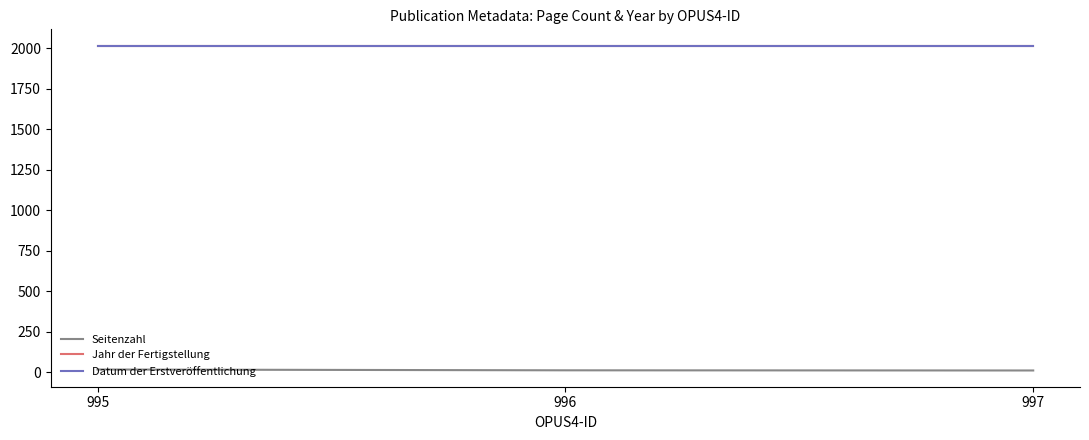

What is the maximum value for Datum der Erstveröffentlichung?

2015